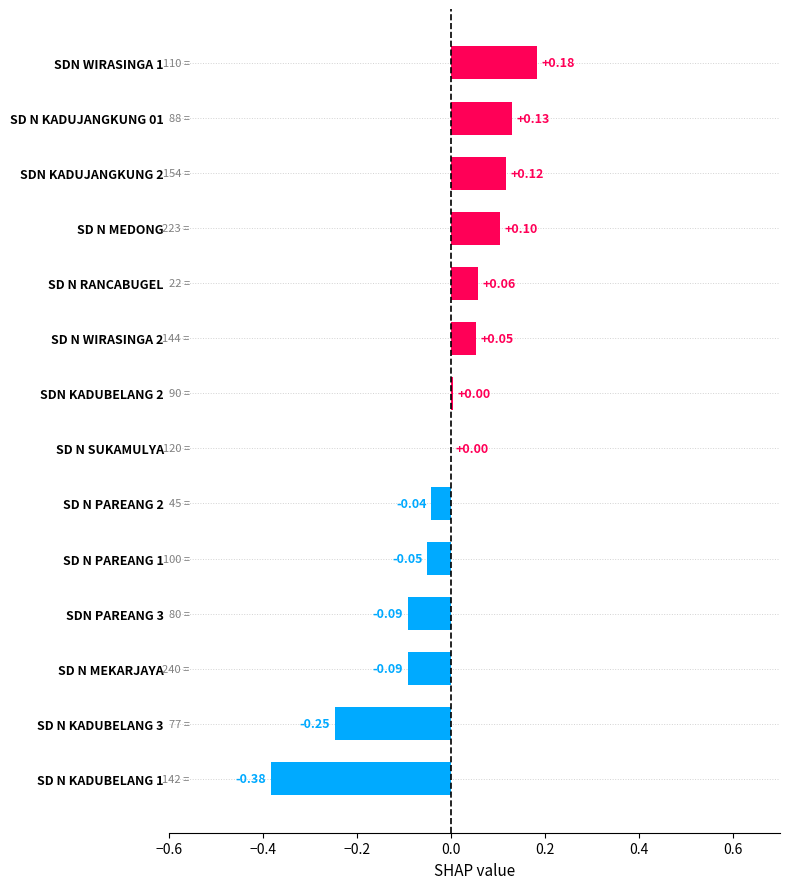

Between SDN WIRASINGA 1 and SDN PAREANG 3, which is larger?

SDN WIRASINGA 1